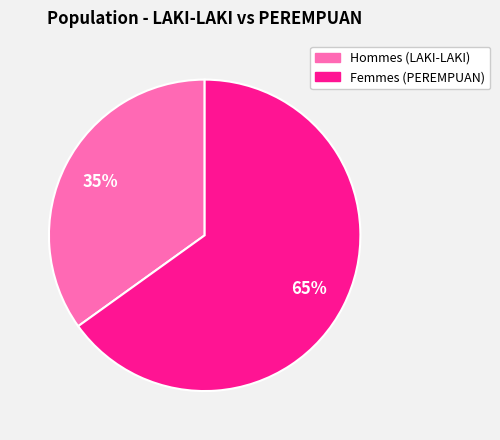

Is there a majority slice in this chart?

Yes